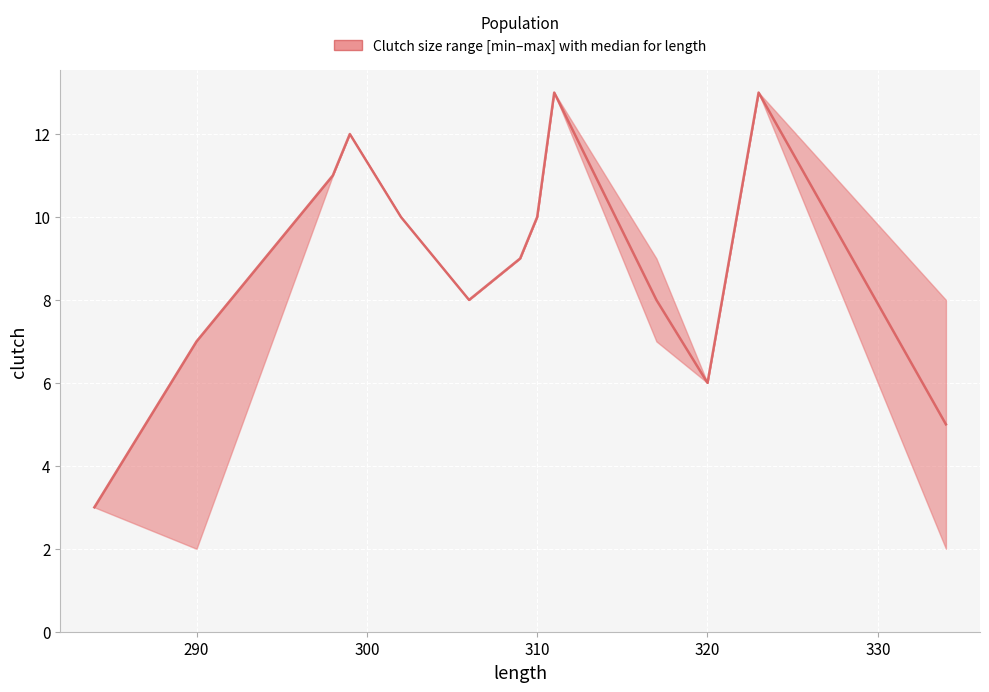

Between 300 and 10, which is larger?

300